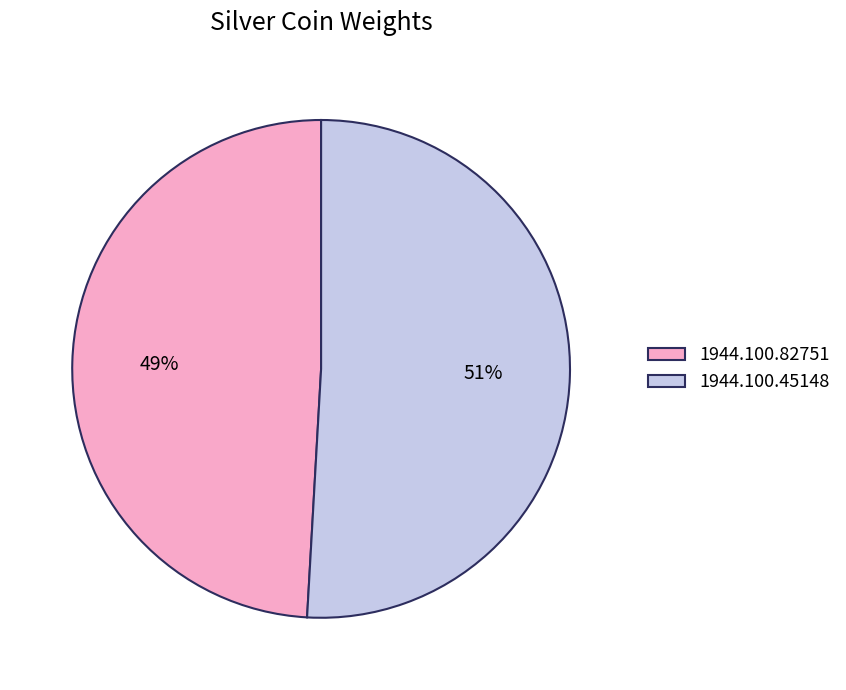

What is the ratio of the value at 1944.100.82751 to the value at 1944.100.45148?

1.0